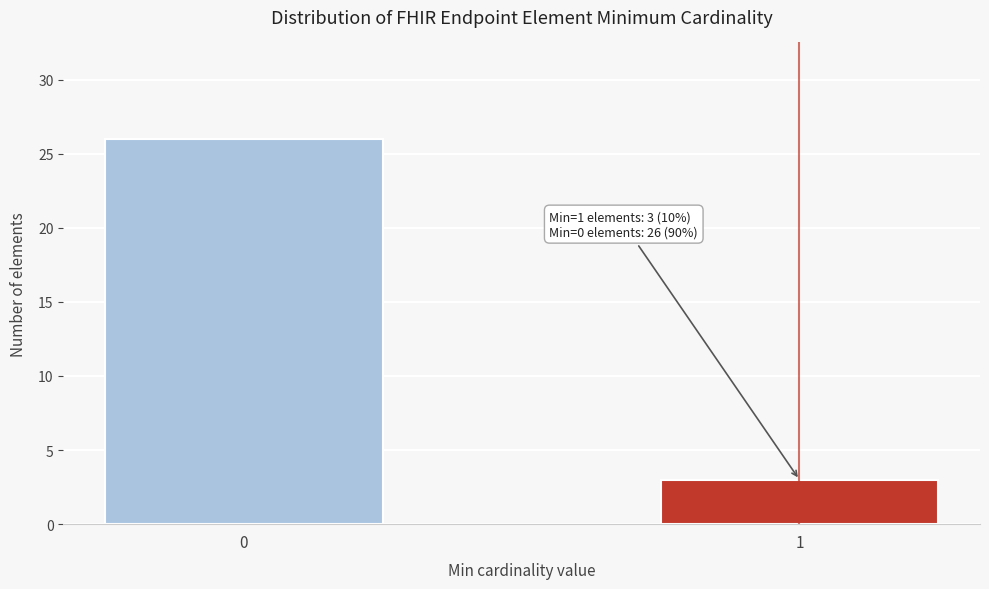

Reading left to right, transcribe all the data shown in this chart.

26	3